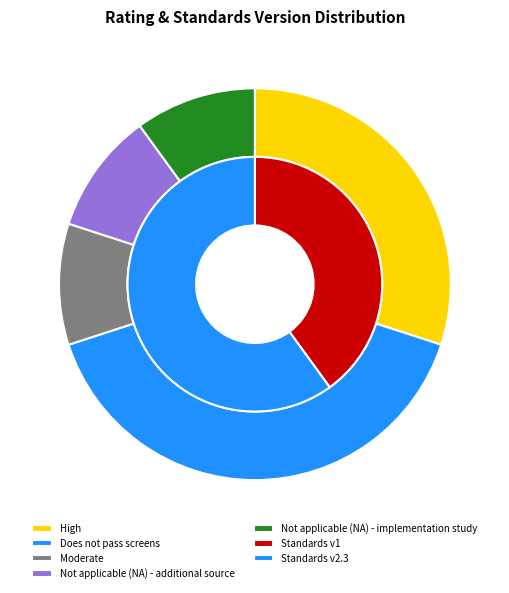

Which has a higher value, High or Moderate?

High